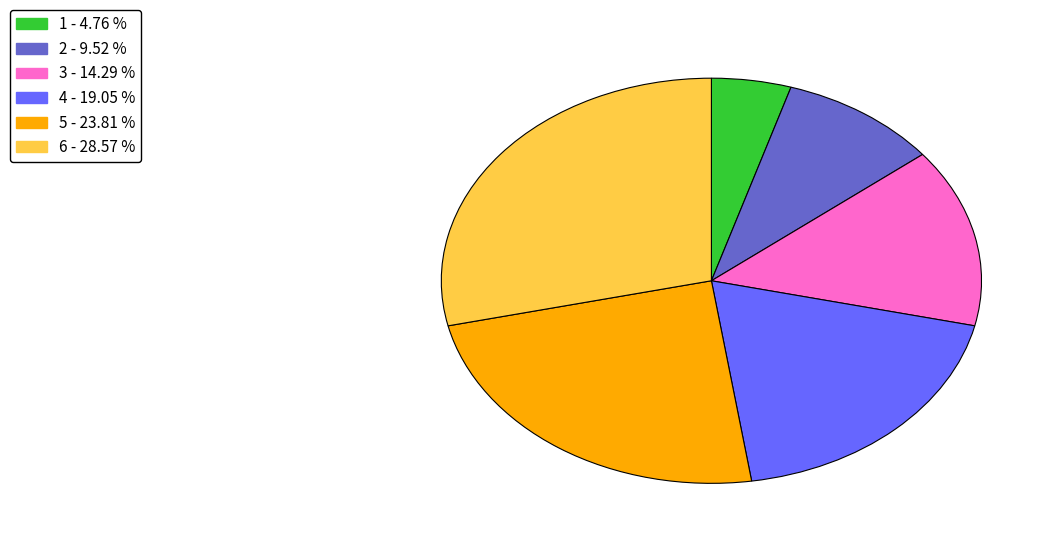

Is there any slice that represents more than half of the pie?

No